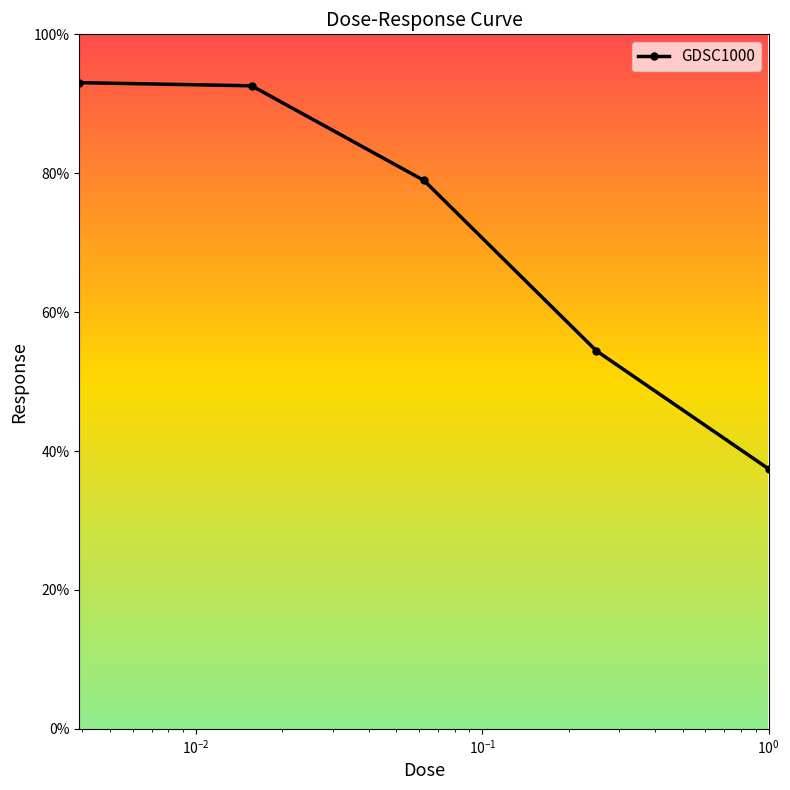

What is the value of the 4th point from the left?

54.4